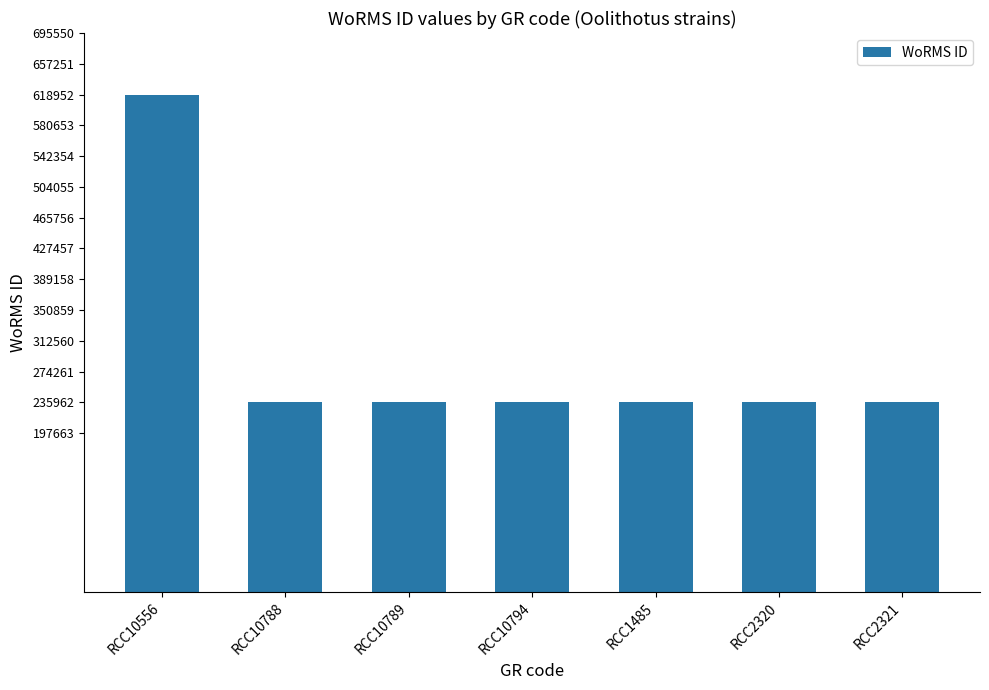

The value at RCC10788 is 338385. True or false?

False